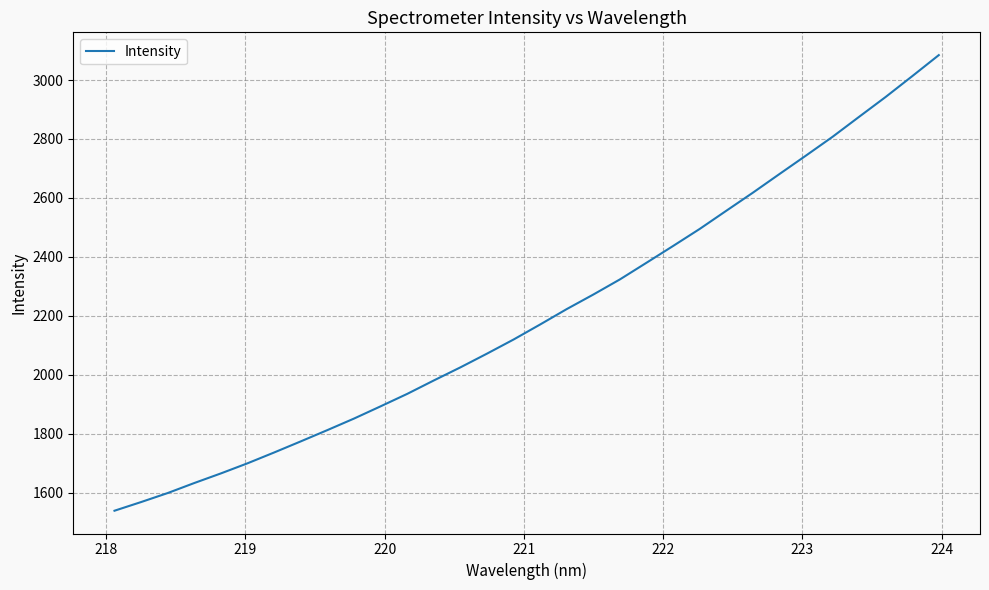

What is the difference between the maximum and minimum values?

1545.0